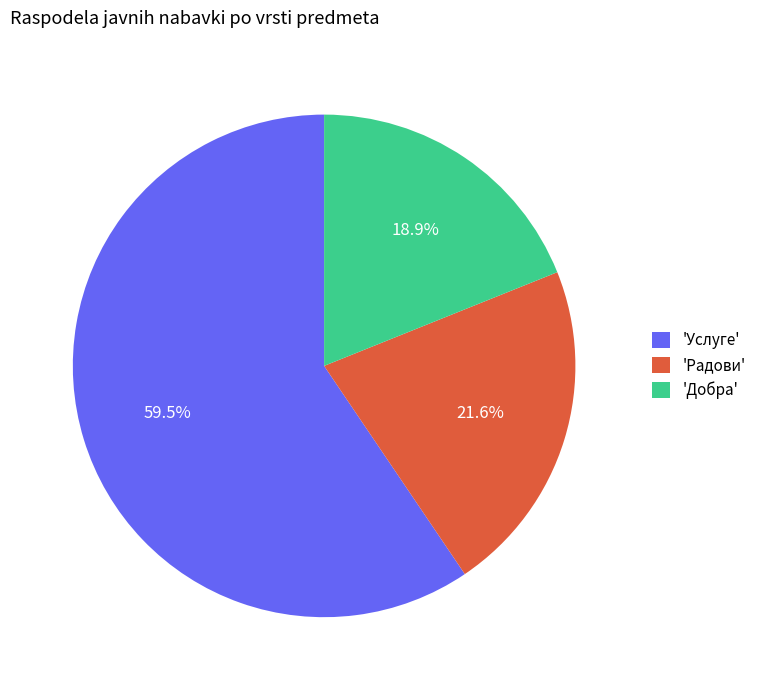

To the nearest percent, what is the difference between the largest and smallest slice percentages?

41%